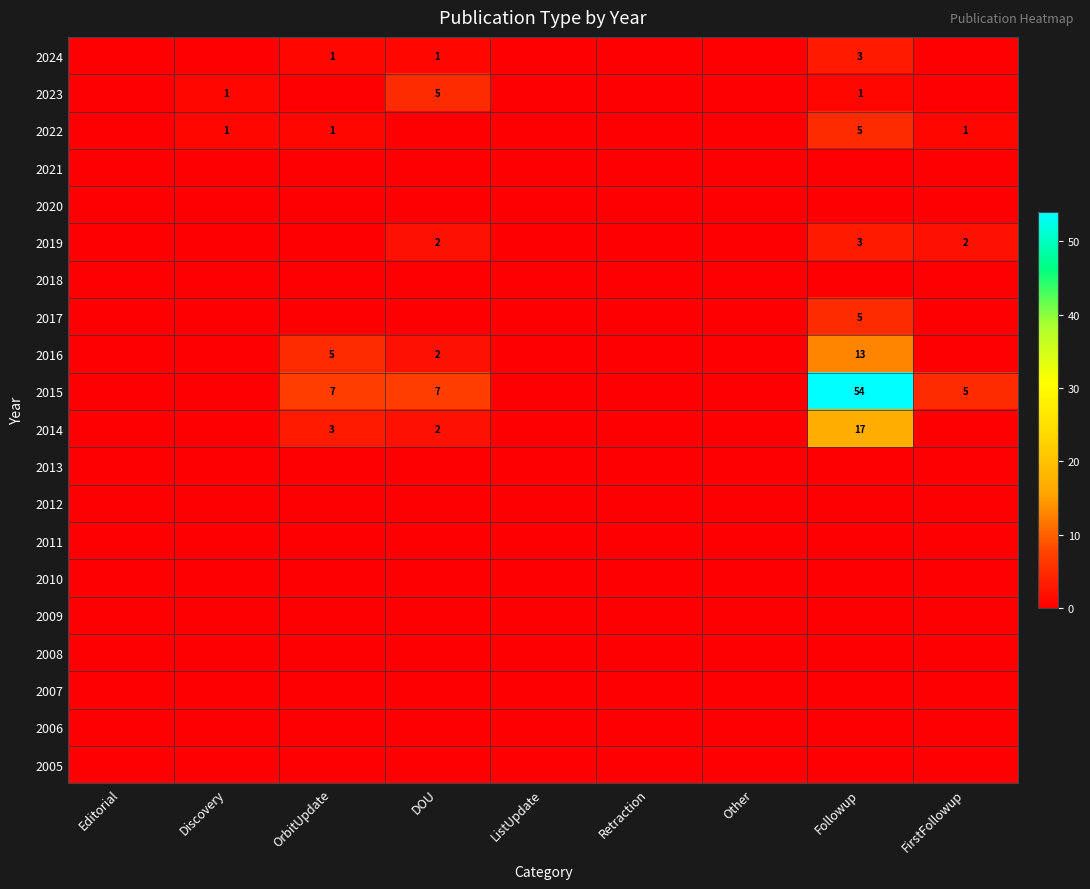

The value of 2015 at DOU is 7. True or false?

True